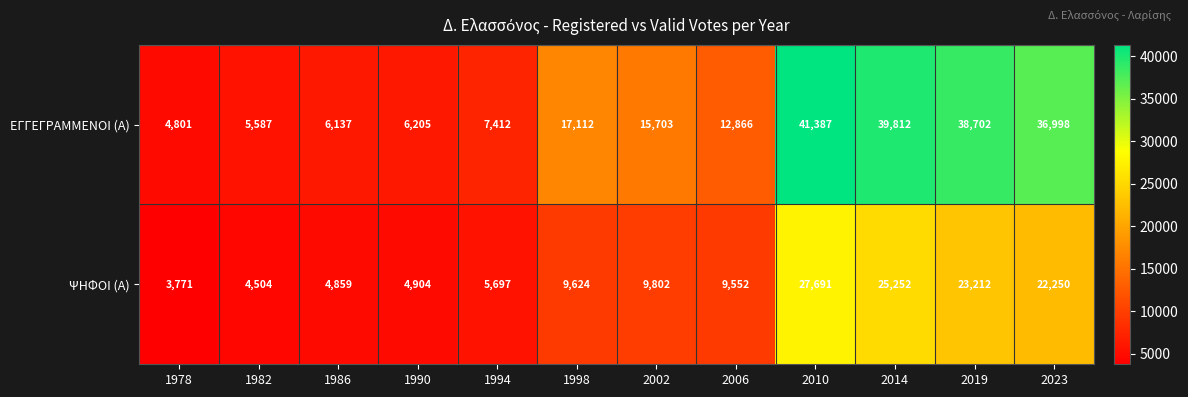

What is the sum of all ΨΗΦΟΙ (Α) values?

151118